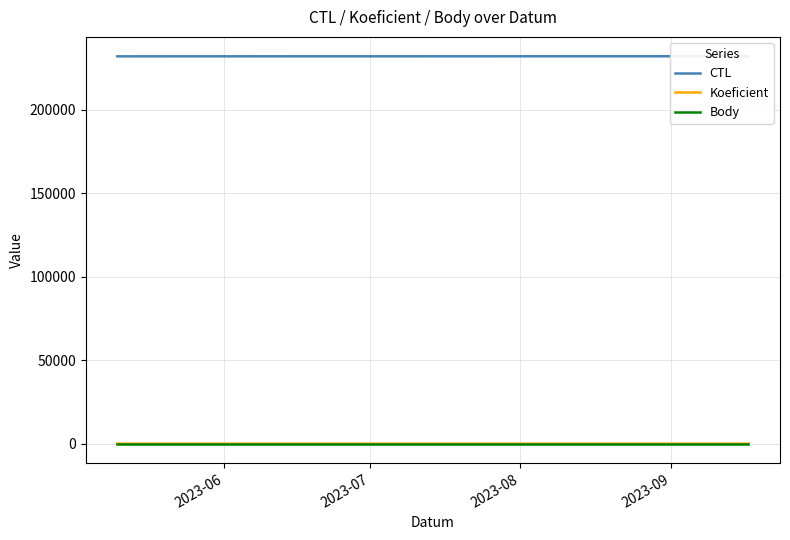

Reading left to right, transcribe all the data shown in this chart.

CTL: 232109	232120	232121	232124	232137	232150	232160
Koeficient: 1	3	2	1	1	1	3
Body: 0	0	0	0	0	0	0